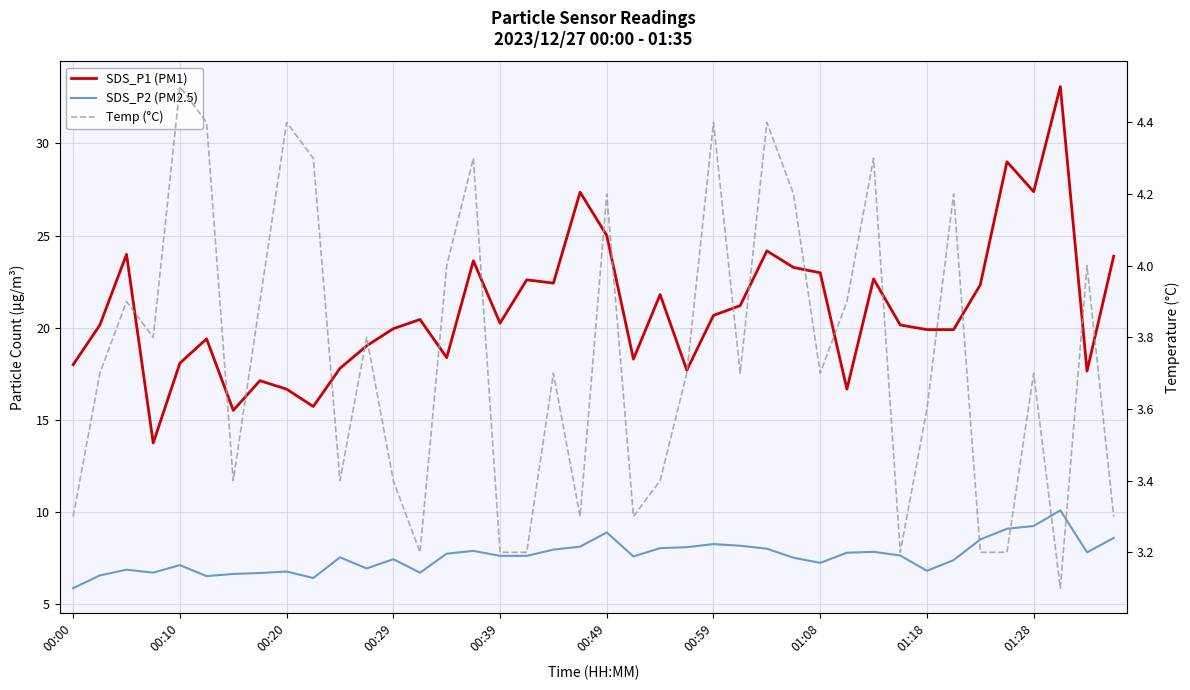

What is the difference between the maximum and minimum values in the SDS_P2 (PM2.5) series?

4.2